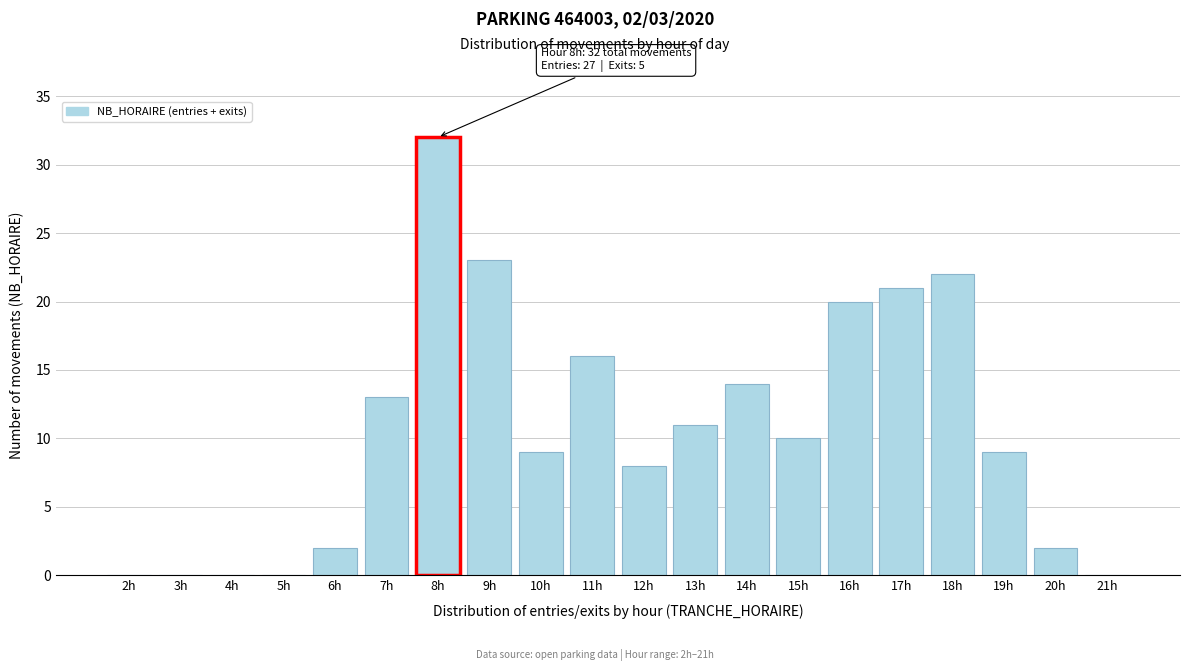

Reading left to right, extract all data points from this chart.

2h=0	3h=0	4h=0	5h=0	6h=2	7h=13	8h=32	9h=23	10h=9	11h=16	12h=8	13h=11	14h=14	15h=10	16h=20	17h=21	18h=22	19h=9	20h=2	21h=0